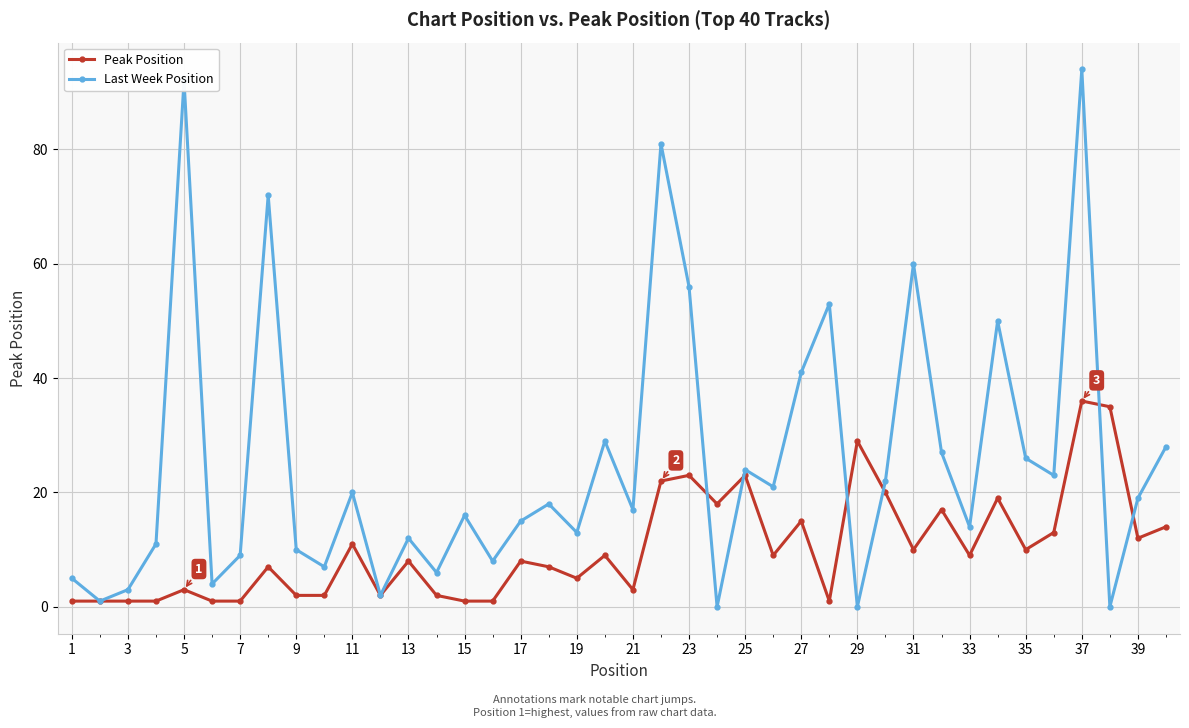

What is the maximum value for Last Week Position?

94